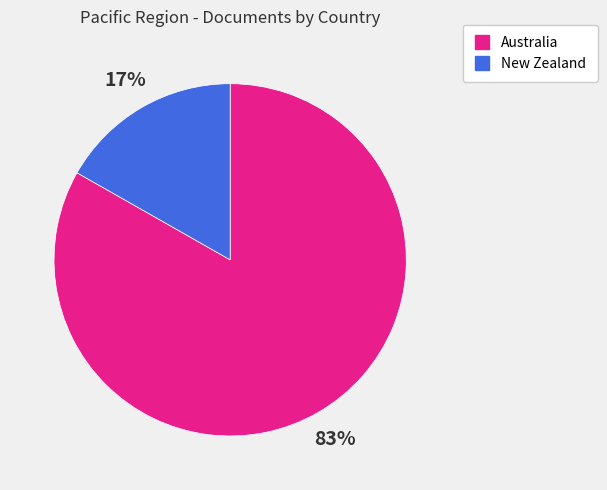

Which category has the smallest portion of the pie?

New Zealand